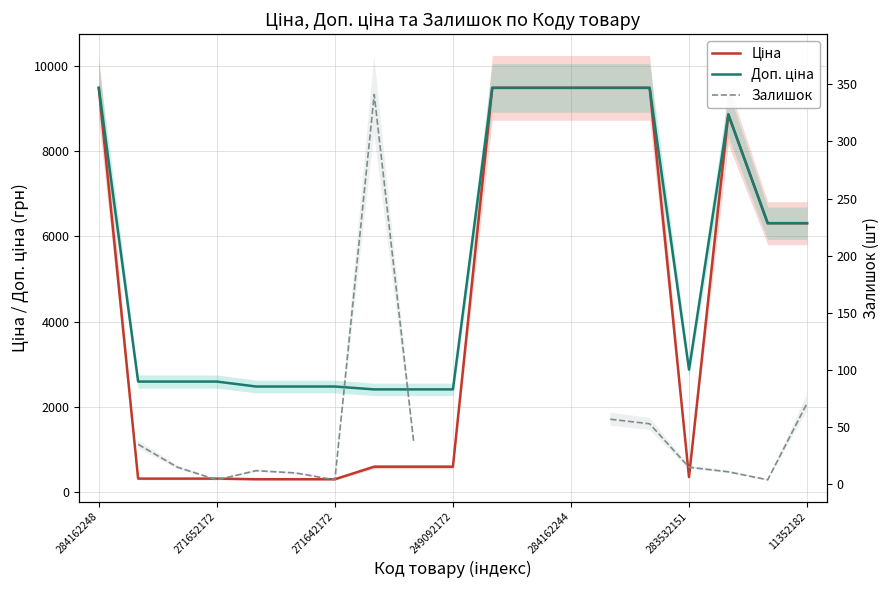

What value does the Ціна series have at 10?

9480.1